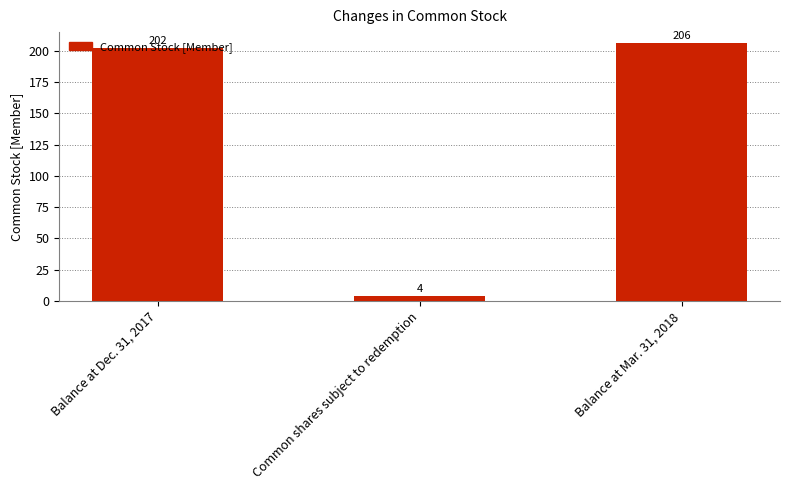

Read the value at Balance at Mar. 31, 2018, to the nearest 5.

205